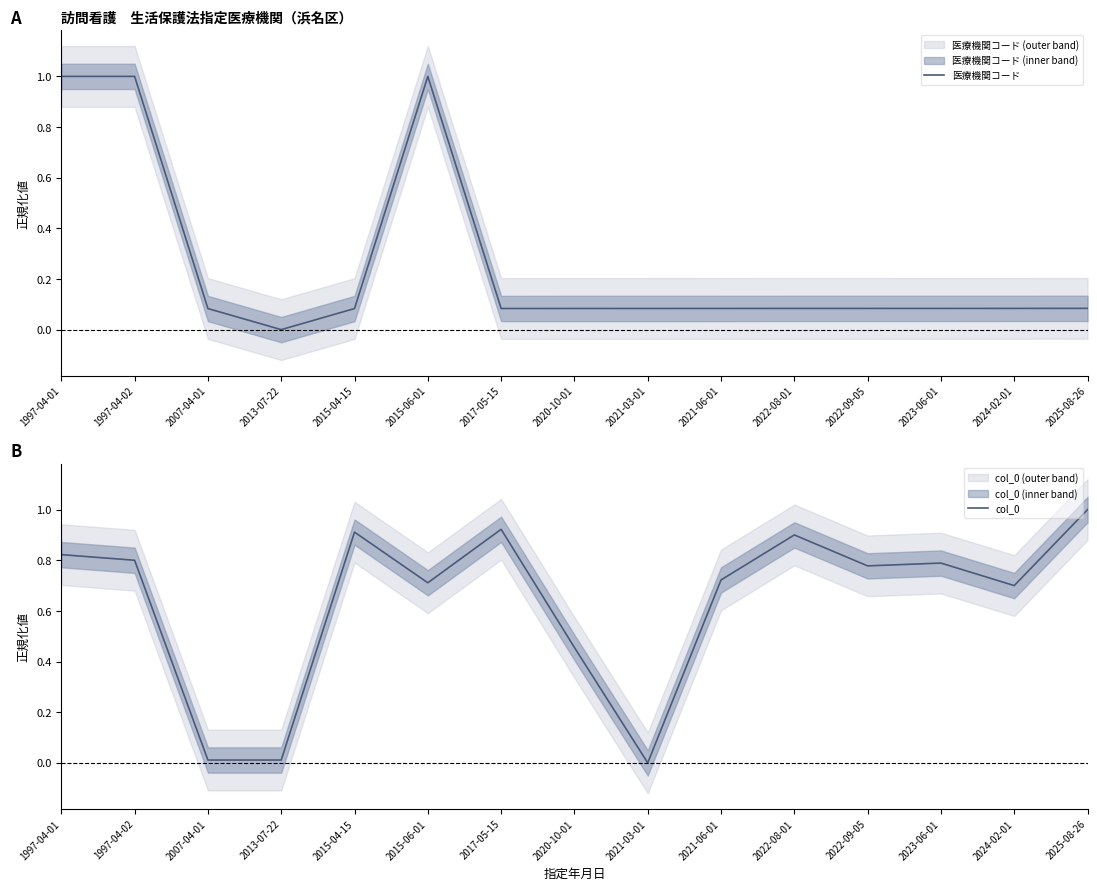

What is the difference between the maximum and minimum values in the 医療機関コード series?

1.0